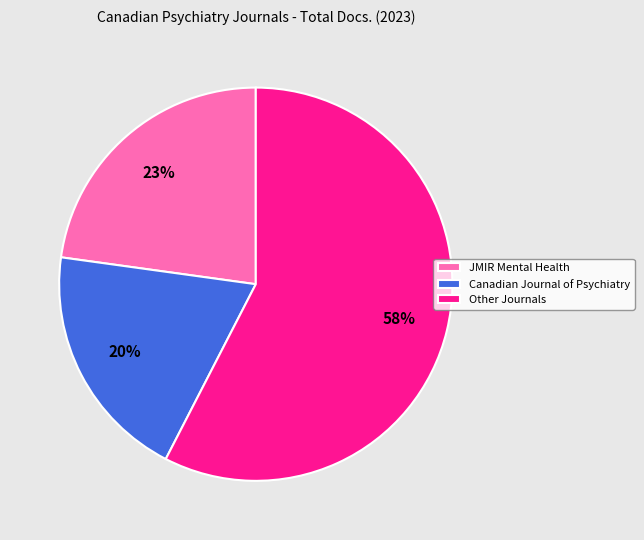

Rank the categories by value from lowest to highest.

Canadian Journal of Psychiatry, JMIR Mental Health, Other Journals